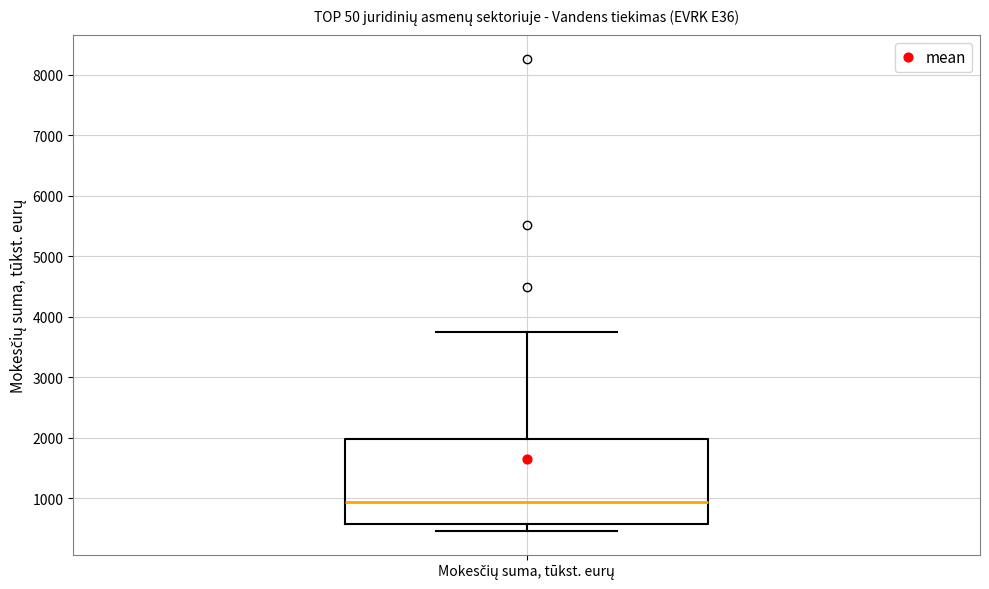

Transcribe this box plot: give where the median line is, the range the box spans, and where the two whiskers end, as read against the y-axis. The values are not printed on the chart, so give them approximately, as read against the axis.

median 900, box 600 to 2000, whiskers 500 to 3800